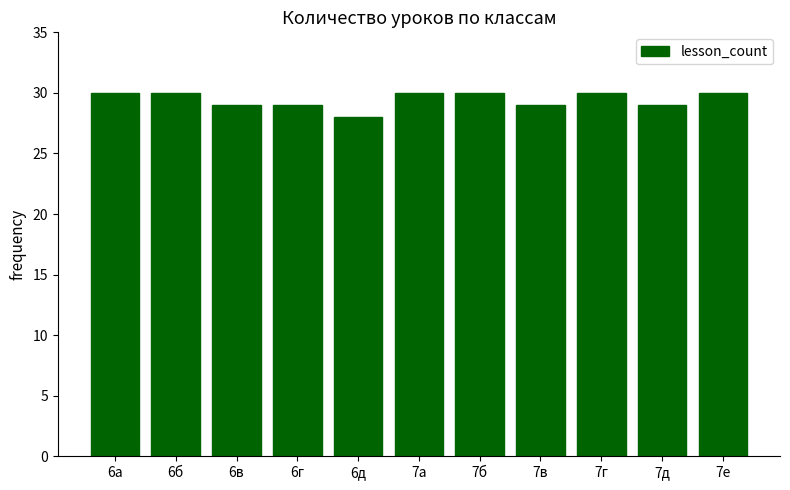

Between 6д and 6б, which is larger?

6б